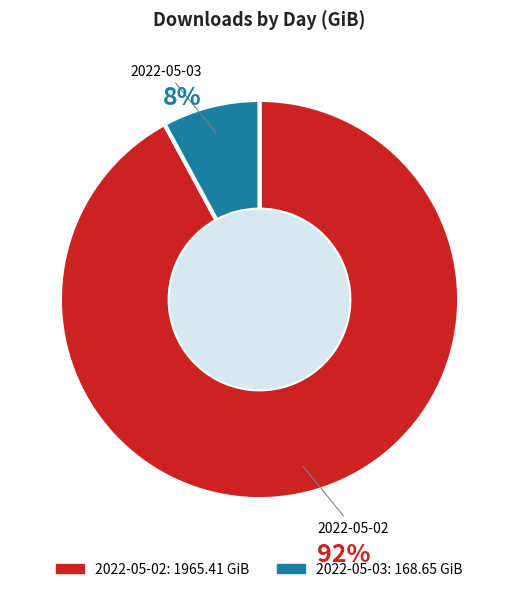

What is the majority slice?

2022-05-02